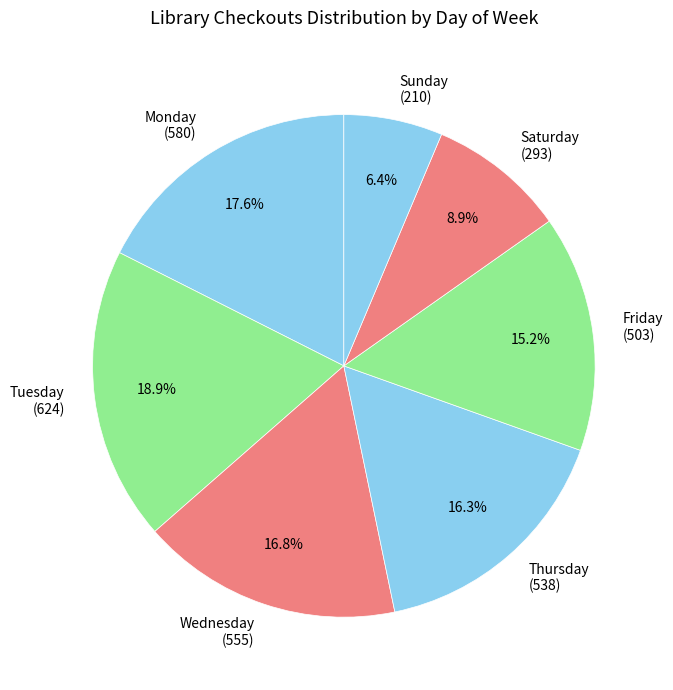

Does any single category account for the majority?

No